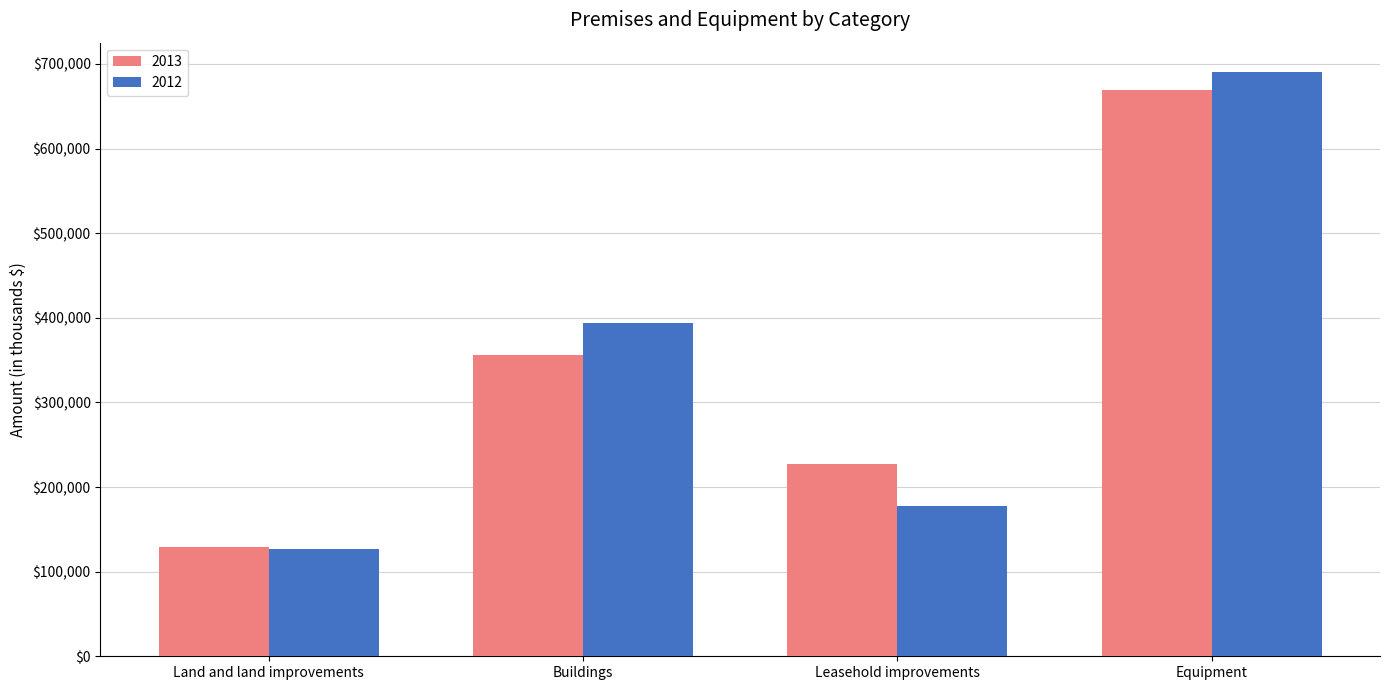

True or false: 2012 has a value of 690561 at Equipment.

True